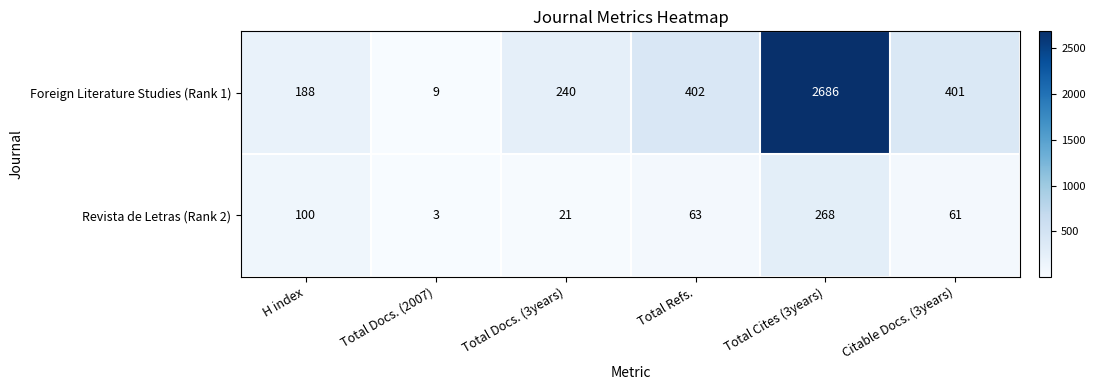

Which series has the widest spread of values?

Foreign Literature Studies (Rank 1)